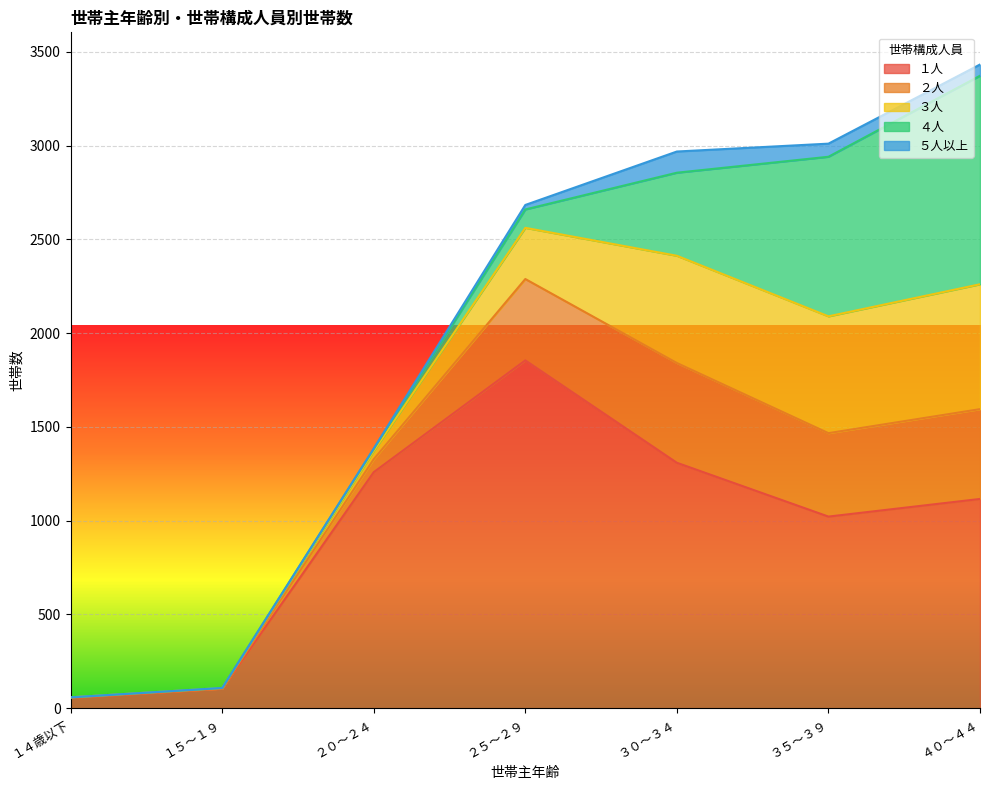

What position from the left is １５～１９?

2